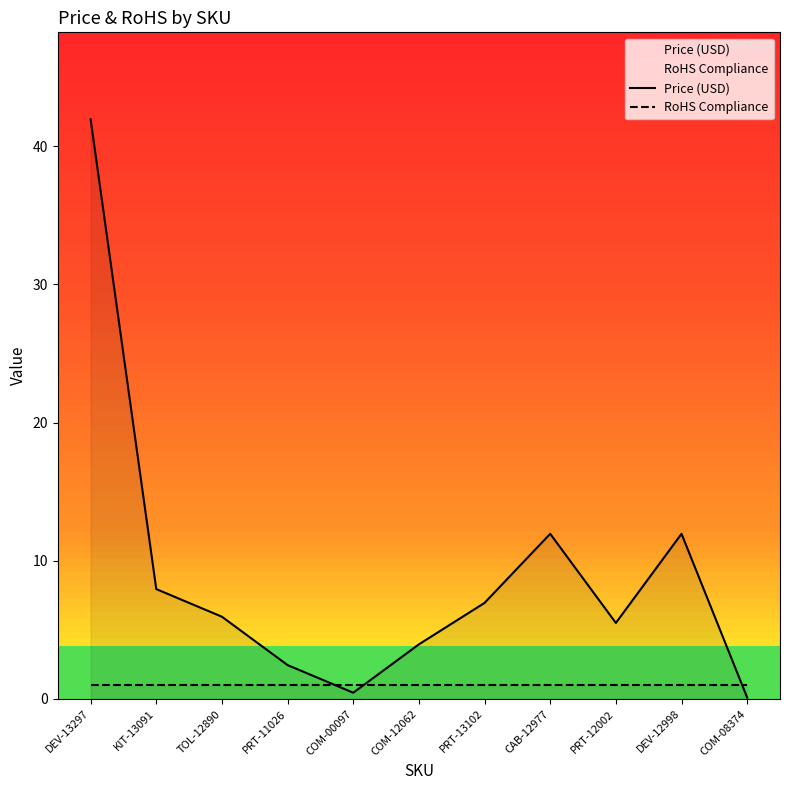

Reading left to right, list all the values displayed in this chart.

Price (USD): 42.0	8.0	6.0	2.5	0.5	4.0	7.0	11.9	5.5	11.9	0.1
RoHS Compliance: 1.0	1.0	1.0	1.0	1.0	1.0	1.0	1.0	1.0	1.0	1.0